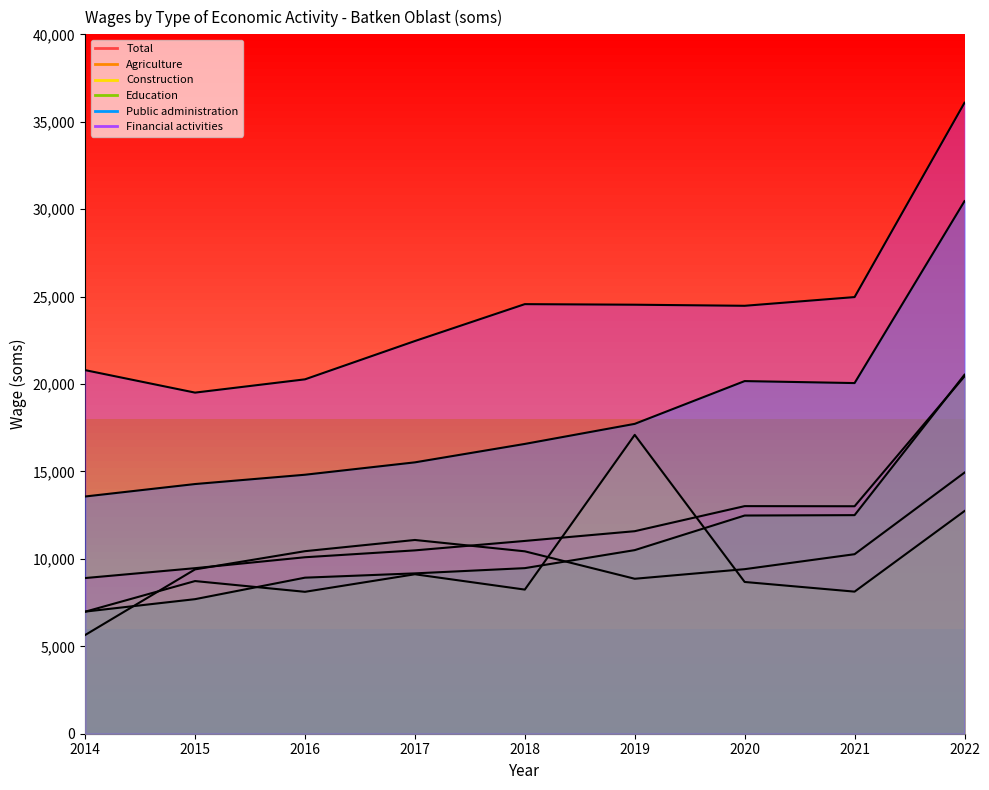

The value of Total at 2015 is 9468.2. True or false?

True